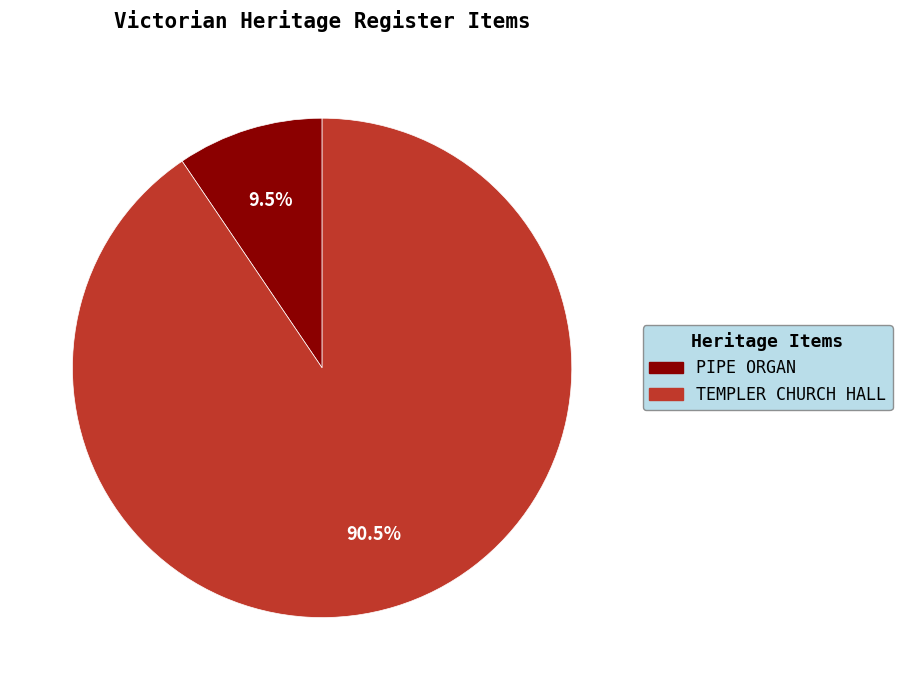

Is there any slice that represents more than half of the pie?

Yes